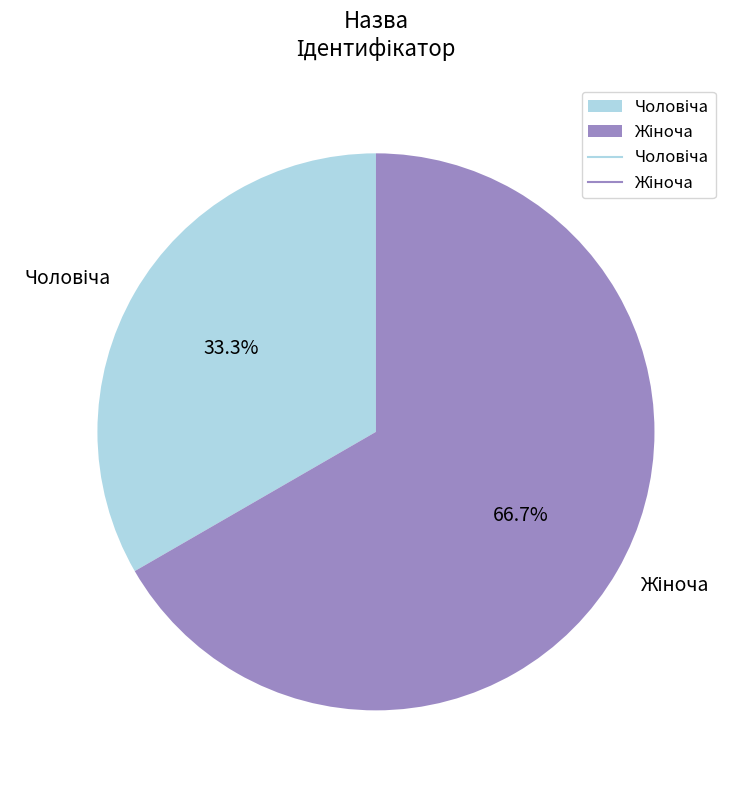

Is there any slice that represents more than half of the pie?

Yes